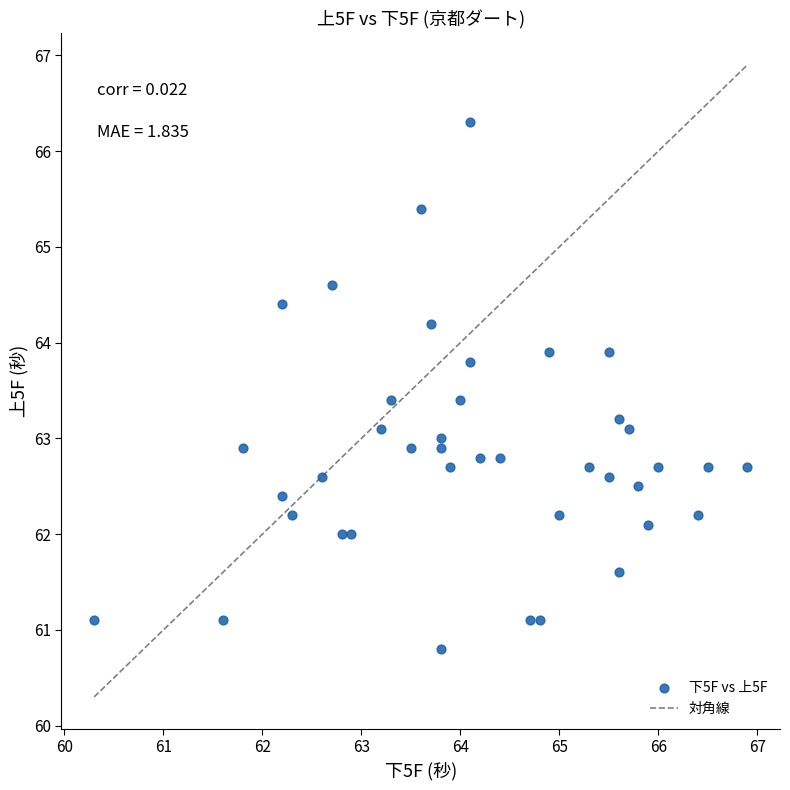

What is the range of X values (max minus min)?

6.6